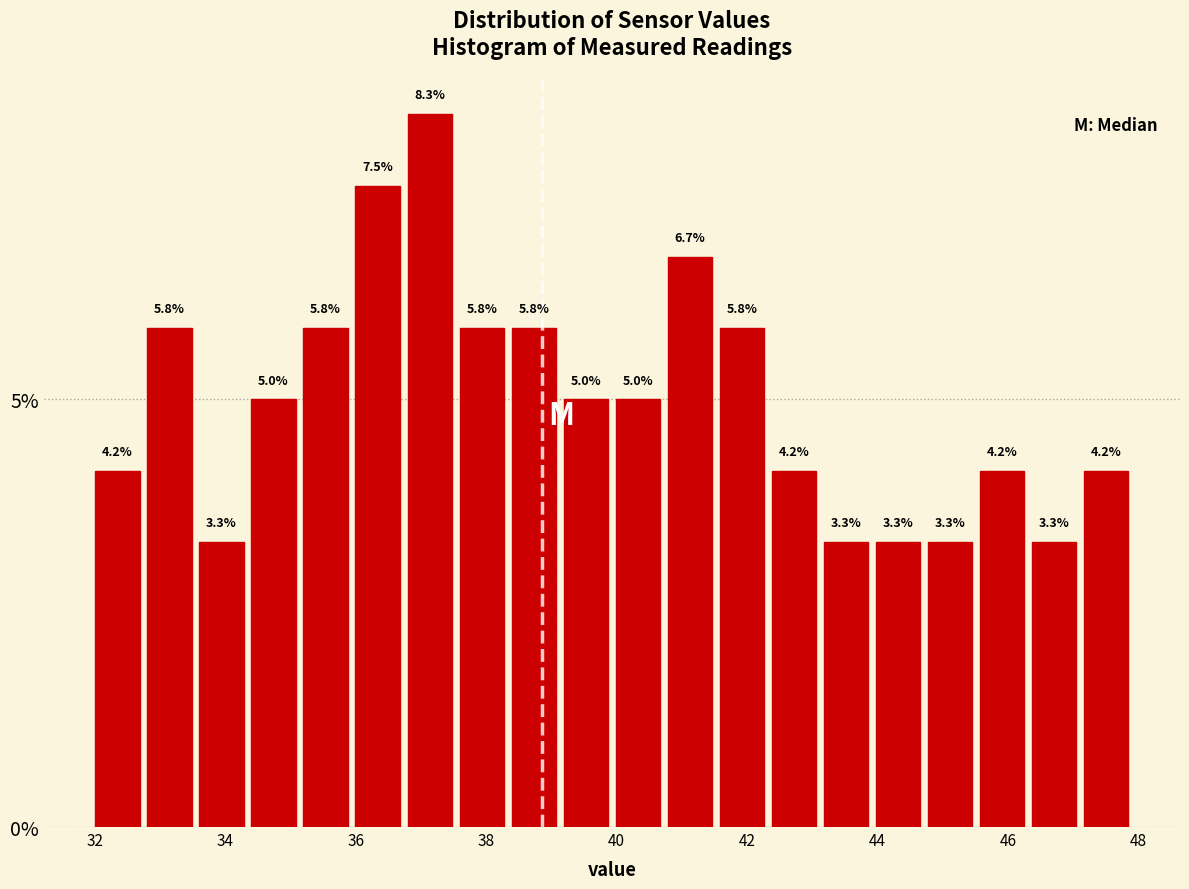

Read against the x-axis, roughly where is the centre of the tallest bar?

37.2